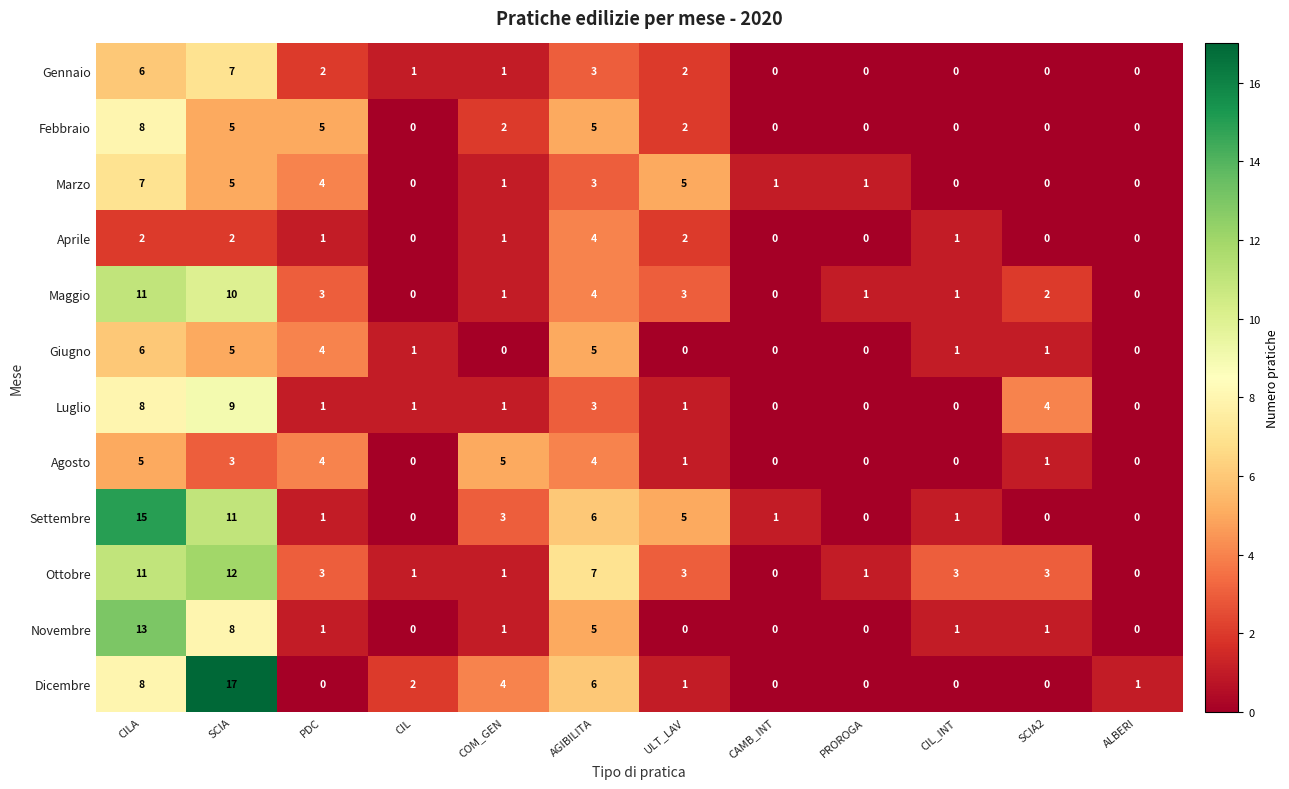

The value of Settembre at PDC is 1. True or false?

True